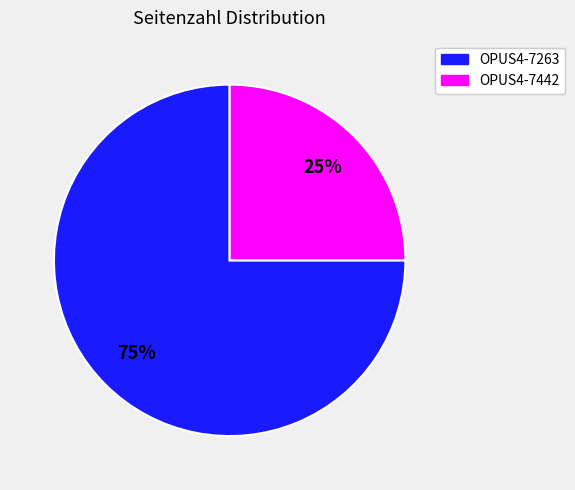

To the nearest percent, what is the combined percentage of OPUS4-7442 and OPUS4-7263?

100%